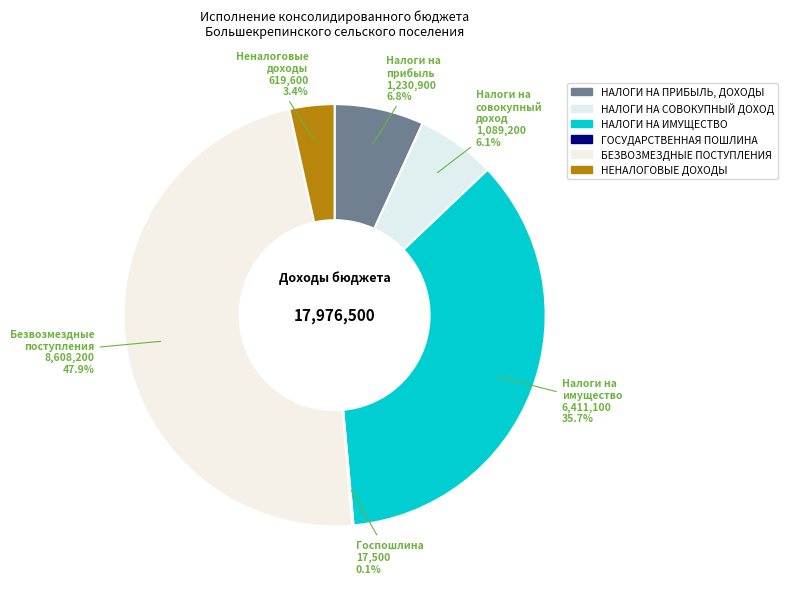

To the nearest percent, what is the combined percentage of НЕНАЛОГОВЫЕ ДОХОДЫ and НАЛОГИ НА ИМУЩЕСТВО?

39%